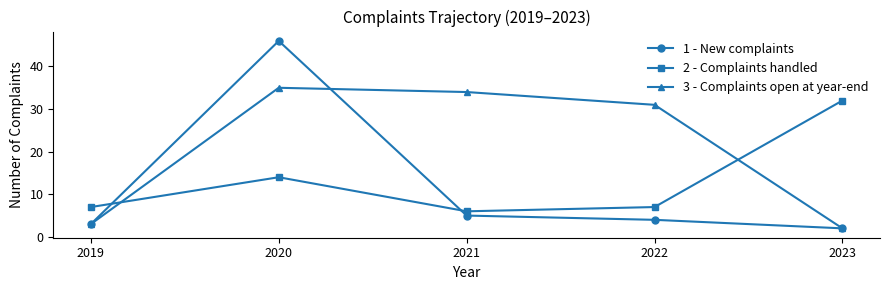

In 3 - Complaints open at year-end, how many points are higher than both neighbors (excluding endpoints)?

1